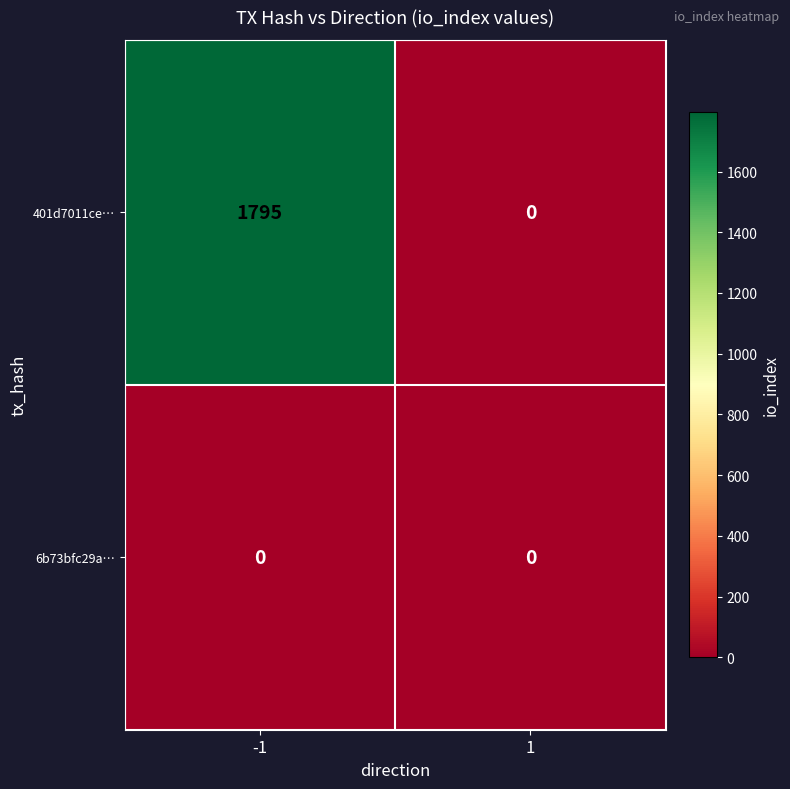

The 401d7011ce… series shows 0 at 1. True or false?

True